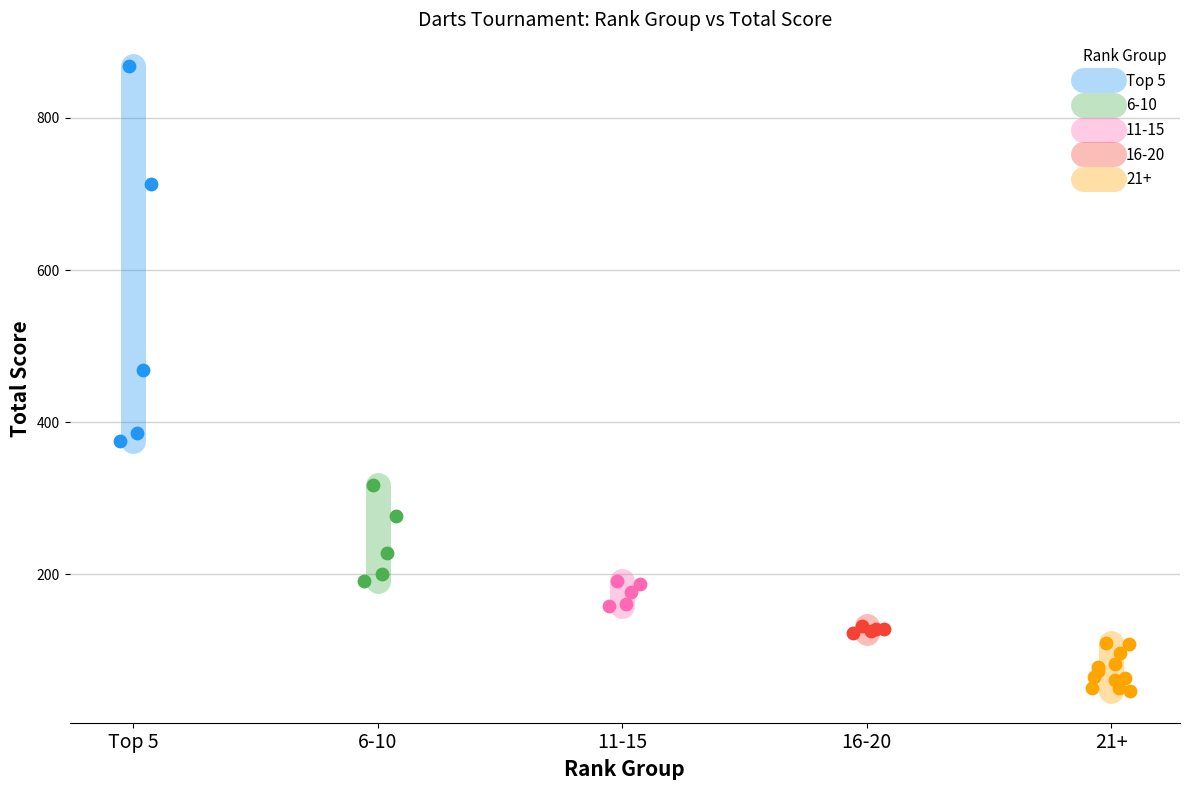

Which series reaches the maximum Y coordinate?

Top 5